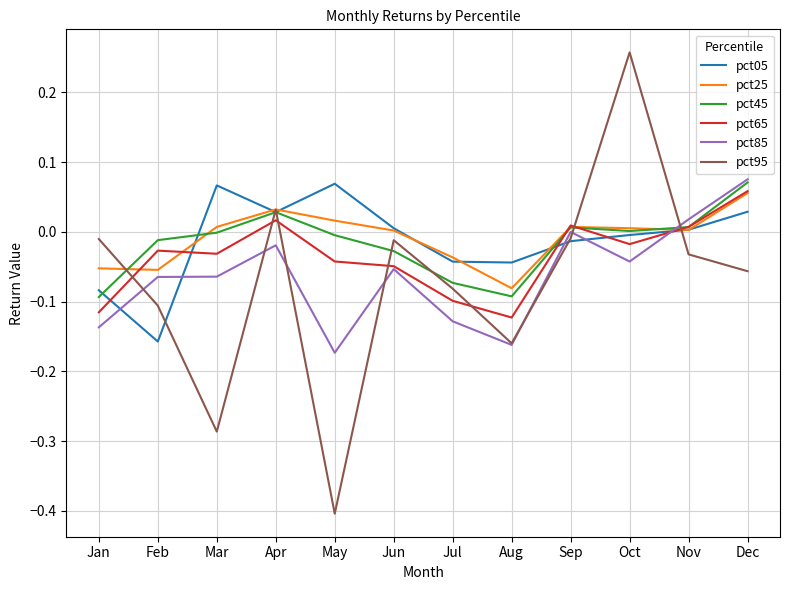

At which category does the chart reach its minimum across all series?

May